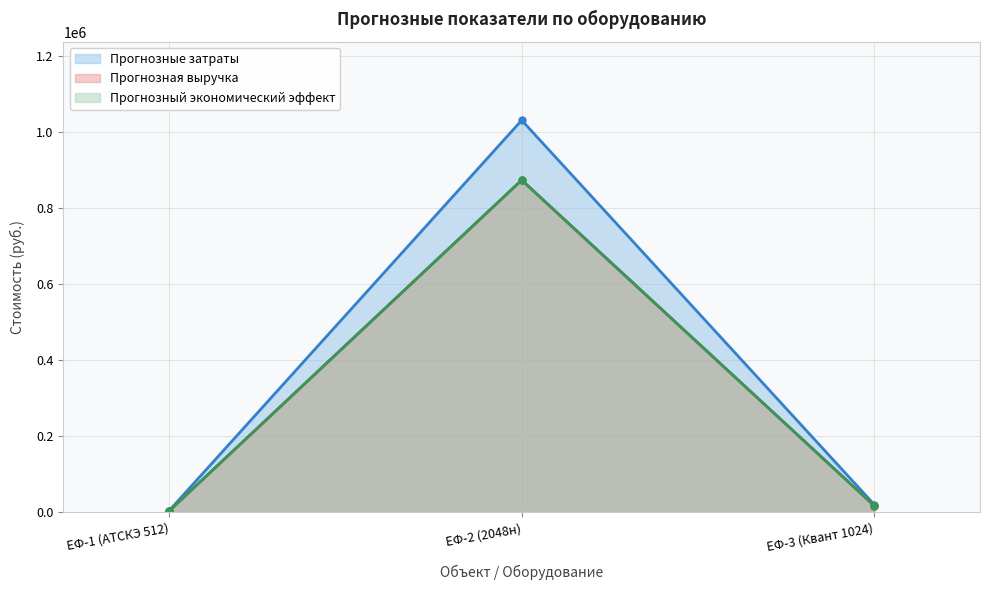

What value does the Прогнозная выручка series have at ЕФ-3 (Квант 1024)?

17672.4